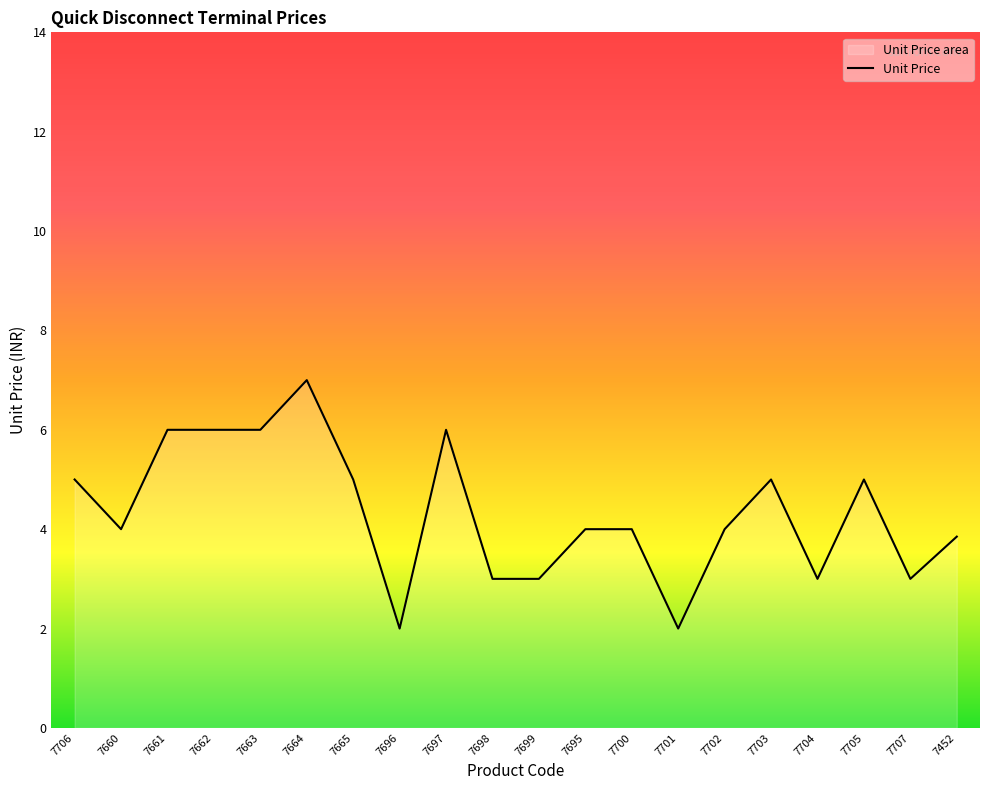

How many points are lower than both their immediate neighbors (excluding endpoints)?

5